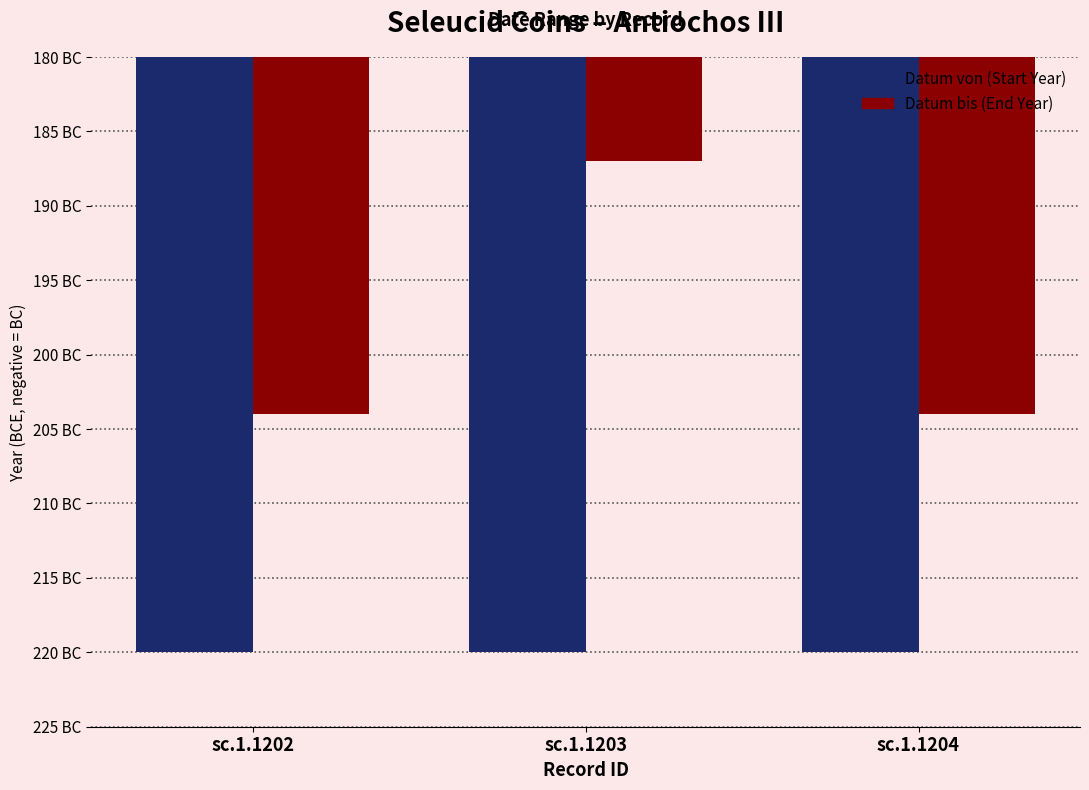

Are the bars horizontal?

No